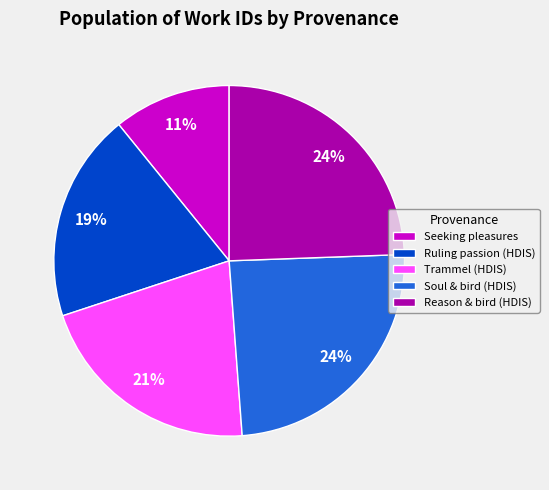

Which has a higher value, Reason & bird (HDIS) or Seeking pleasures?

Reason & bird (HDIS)